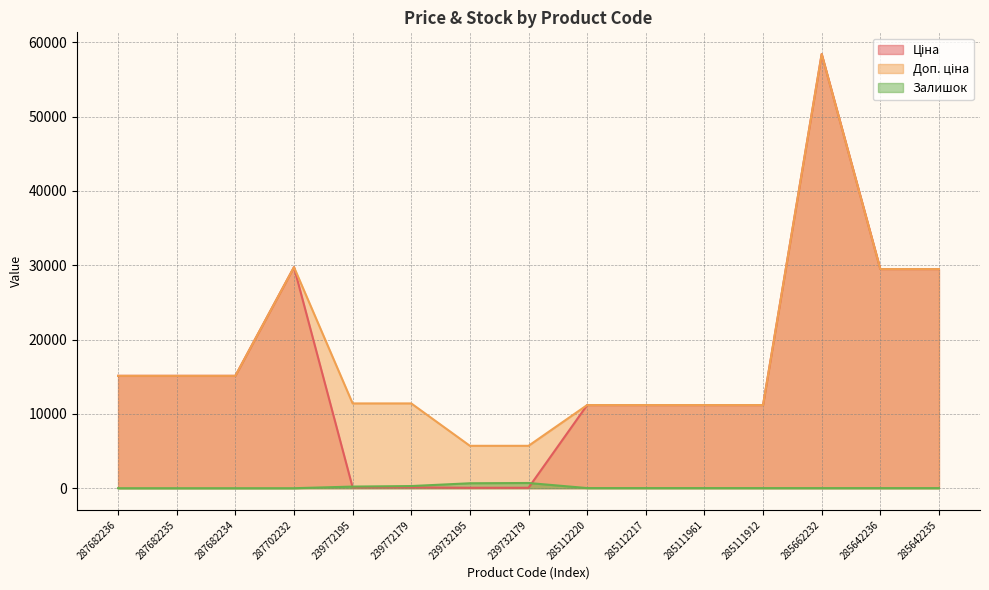

Rank the series at 285642235 from lowest to highest value.

Залишок, Ціна, Доп. ціна